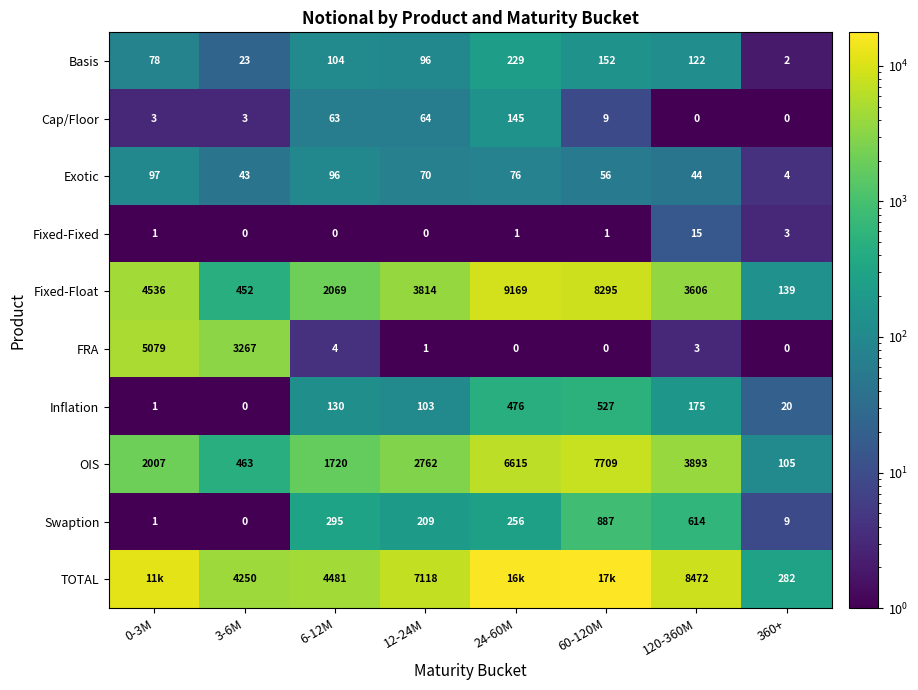

List the labels in order of OIS value, largest first.

60-120M, 24-60M, 120-360M, 12-24M, 0-3M, 6-12M, 3-6M, 360+